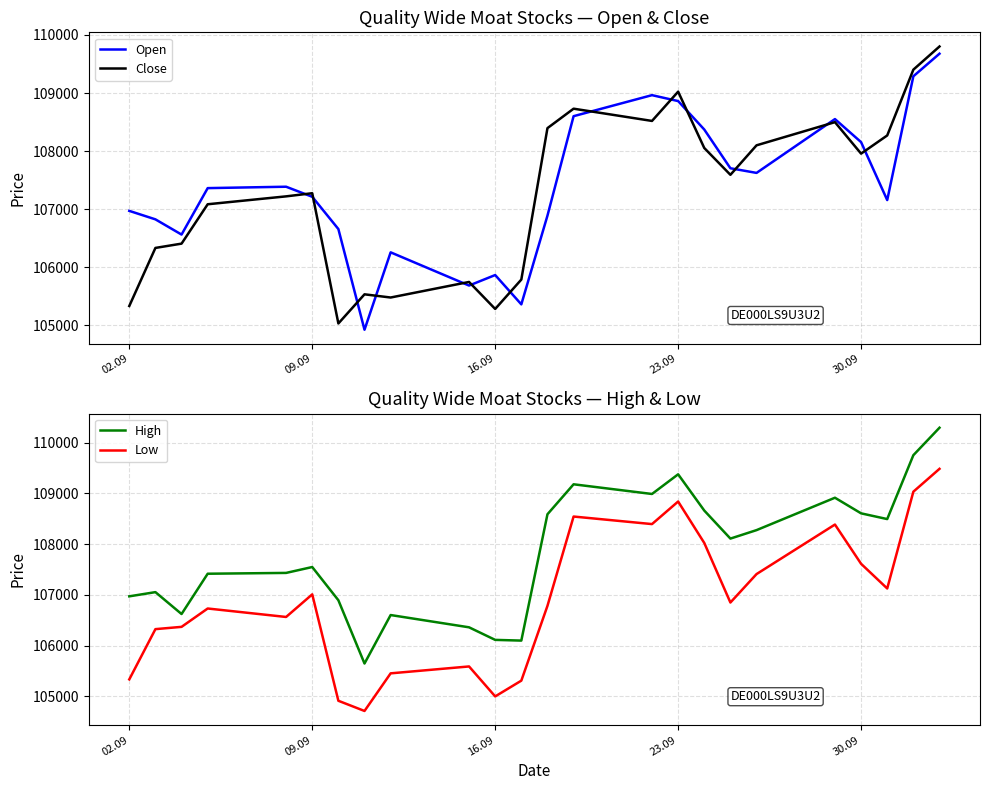

What is the lowest value of the High series?

105646